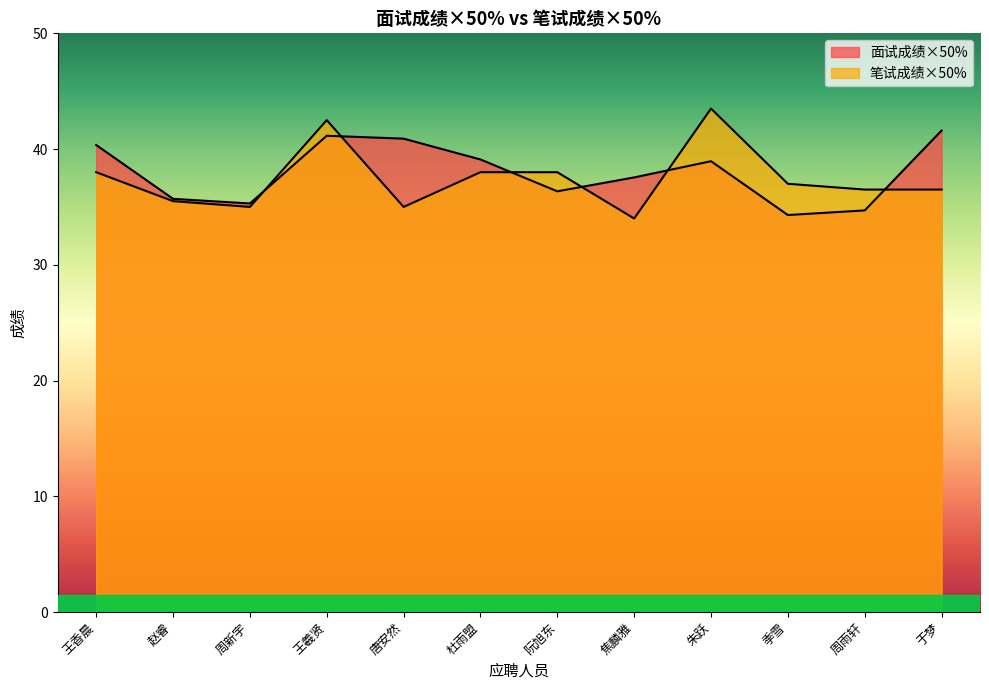

At which label does 面试成绩×50% reach its minimum?

季雪